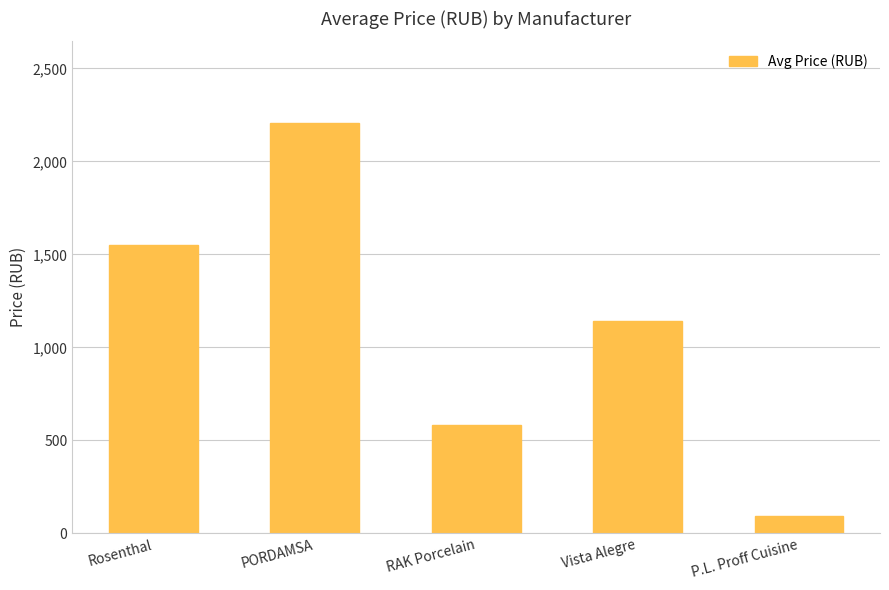

What value does the data have at Rosenthal?

1552.7